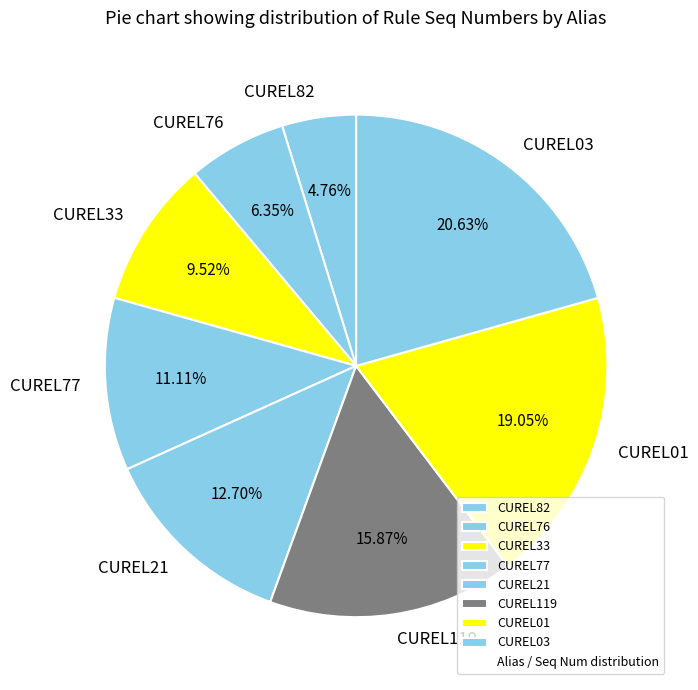

Rank the categories by value from lowest to highest.

CUREL82, CUREL76, CUREL33, CUREL77, CUREL21, CUREL119, CUREL01, CUREL03